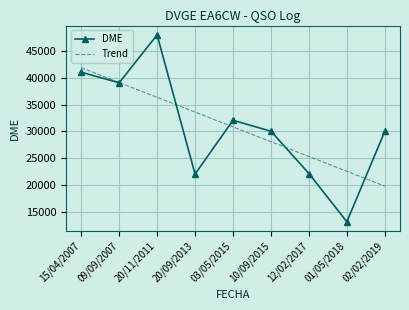

The value of DME at 20/09/2013 is 22009.0. True or false?

True